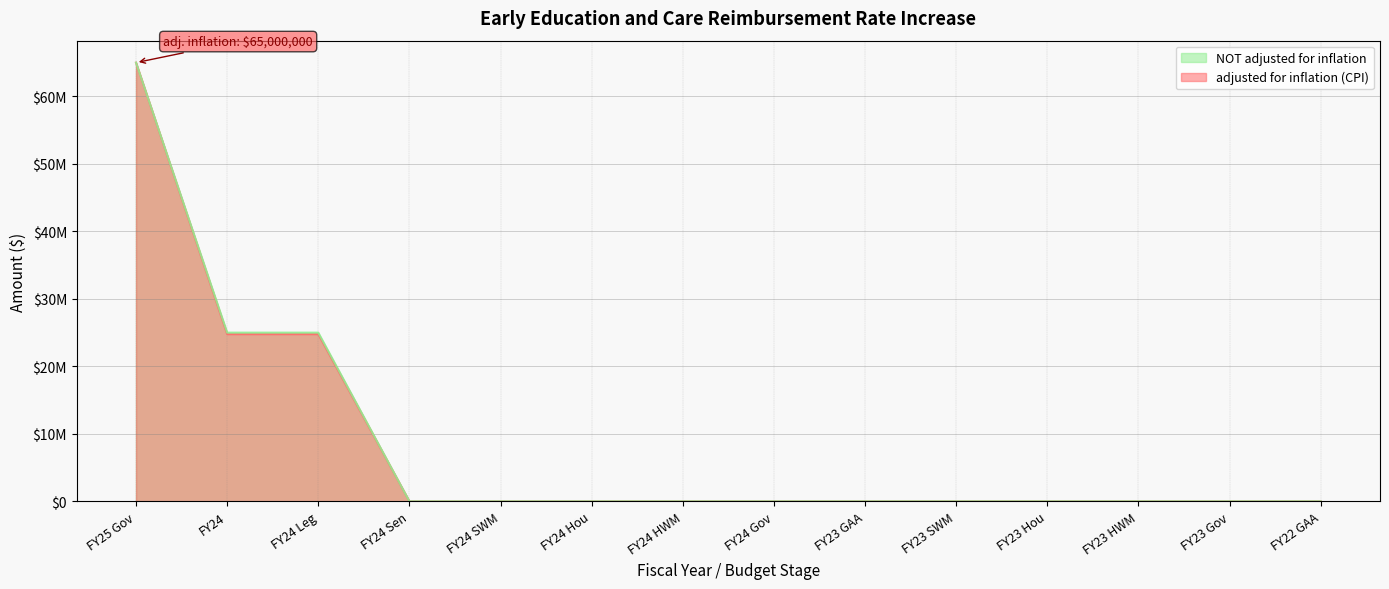

What is the difference between the maximum and minimum values in the adjusted for inflation (CPI) series?

65000000